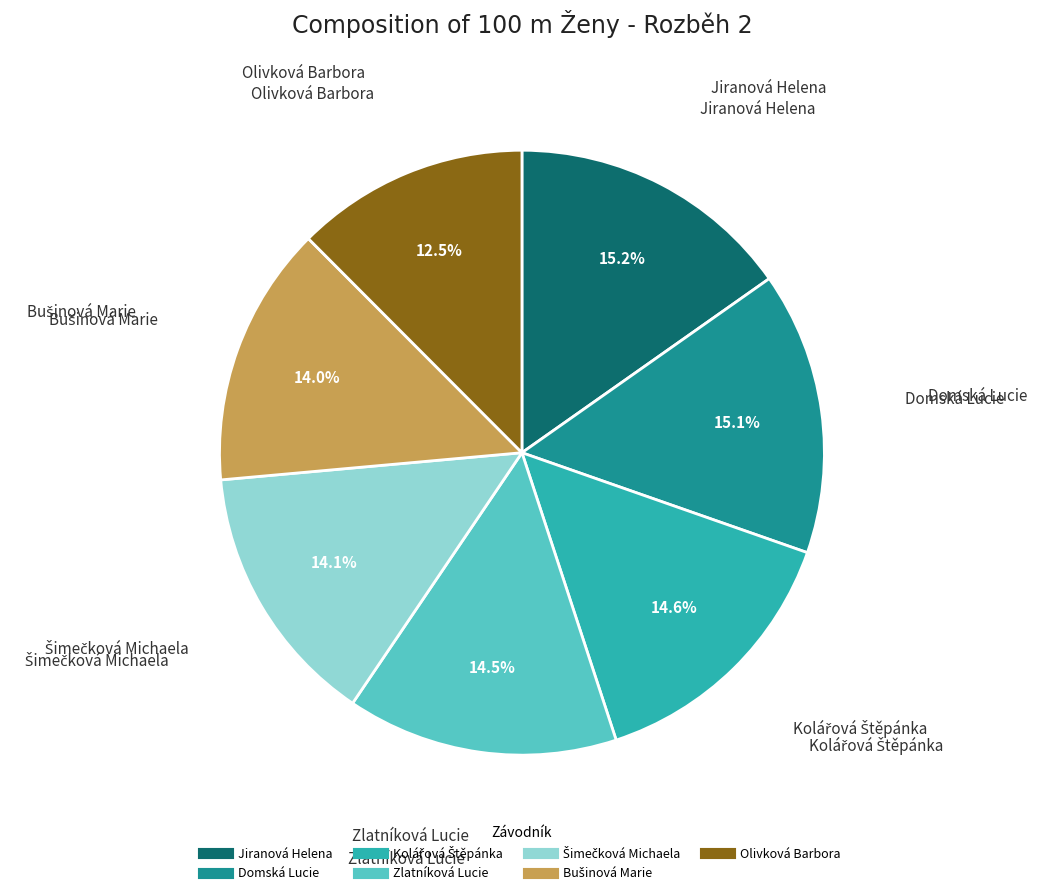

Does Domská Lucie represent more than half of the total?

No